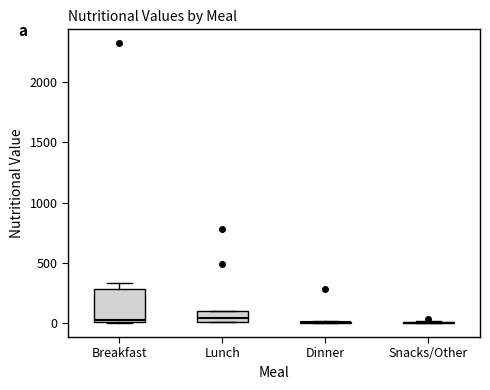

Reading left to right, transcribe this box plot: for each box, give where its median line is, the range the box spans, and where its two whiskers end, as read against the y-axis. The values are not printed on the chart, so give them approximately, as read against the axis.

Breakfast: median 0, box 0 to 300, whiskers 0 to 350
Lunch: median 50, box 0 to 100, whiskers 0 to 100
Dinner: box collapsed to a line at 0, whiskers 0 to 0
Snacks/Other: box collapsed to a line at 0, whiskers 0 to 0